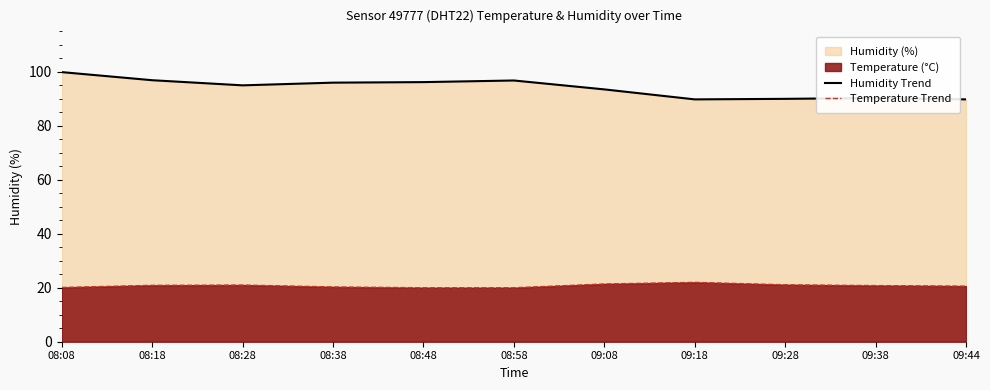

In Humidity Line, how many points are lower than both neighbors (excluding endpoints)?

2